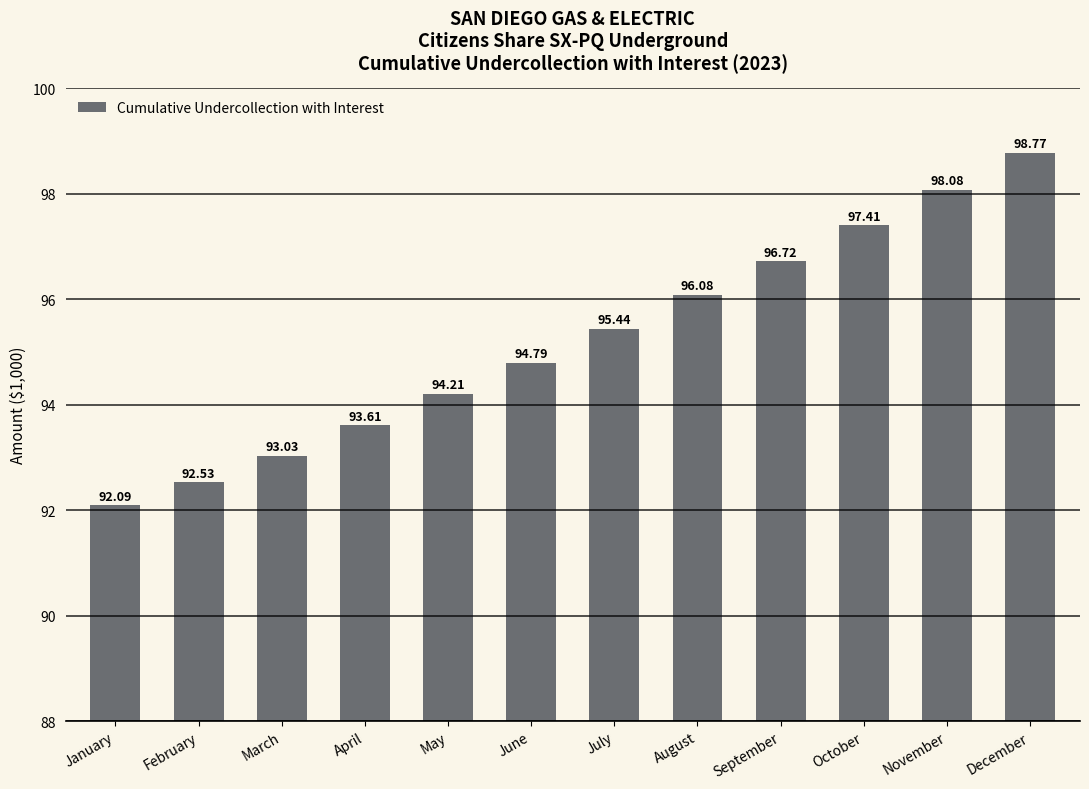

True or false: the data shows 136.8 at February.

False